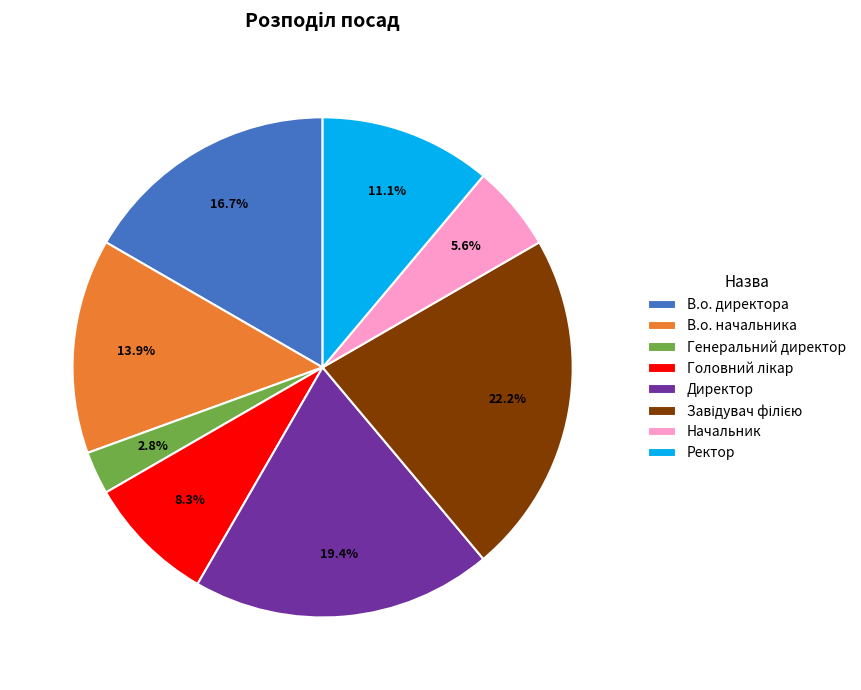

How many slices are in this pie chart?

8